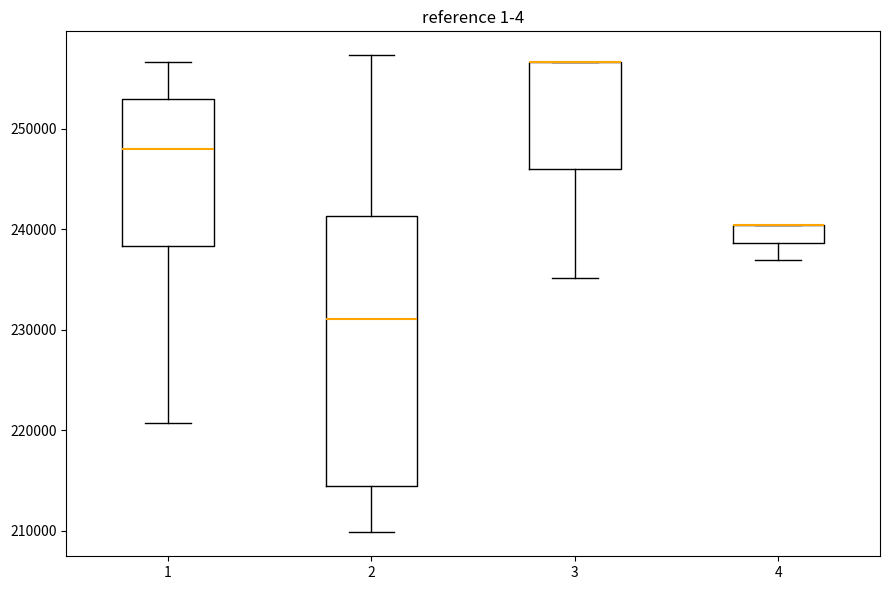

Which box is the tallest, from its lower edge to its upper edge?

2